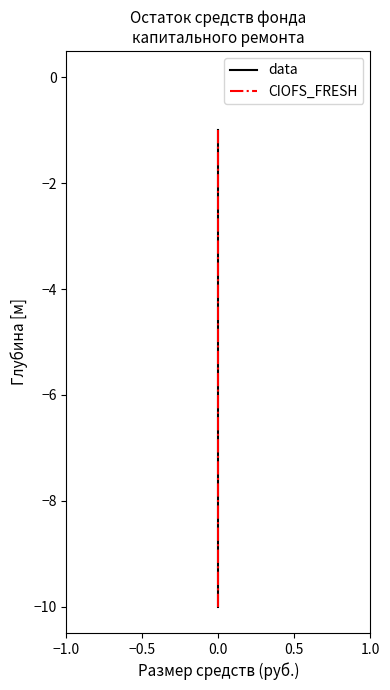

Reading left to right, transcribe all the data shown in this chart.

data: -1	-2	-3	-4	-5	-6	-7	-8	-9	-10
CIOFS_FRESH: -1	-2	-3	-4	-5	-6	-7	-8	-9	-10